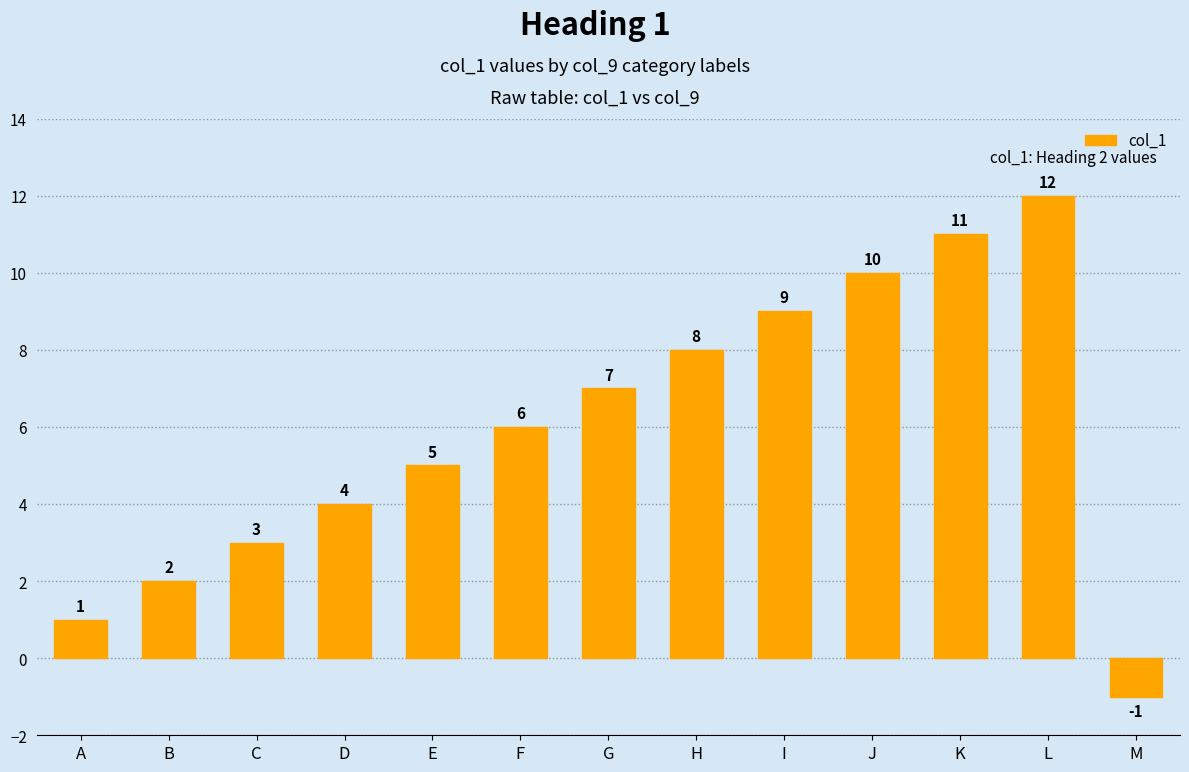

What is the difference between the maximum and minimum values?

13